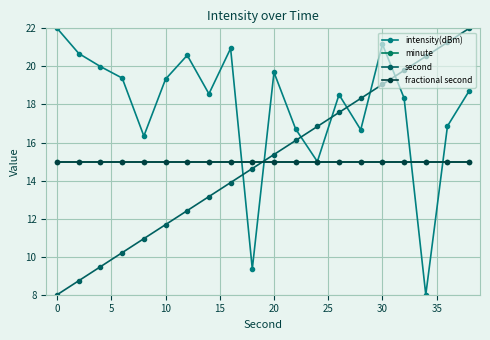

Is this an area chart (filled region under the line)?

No